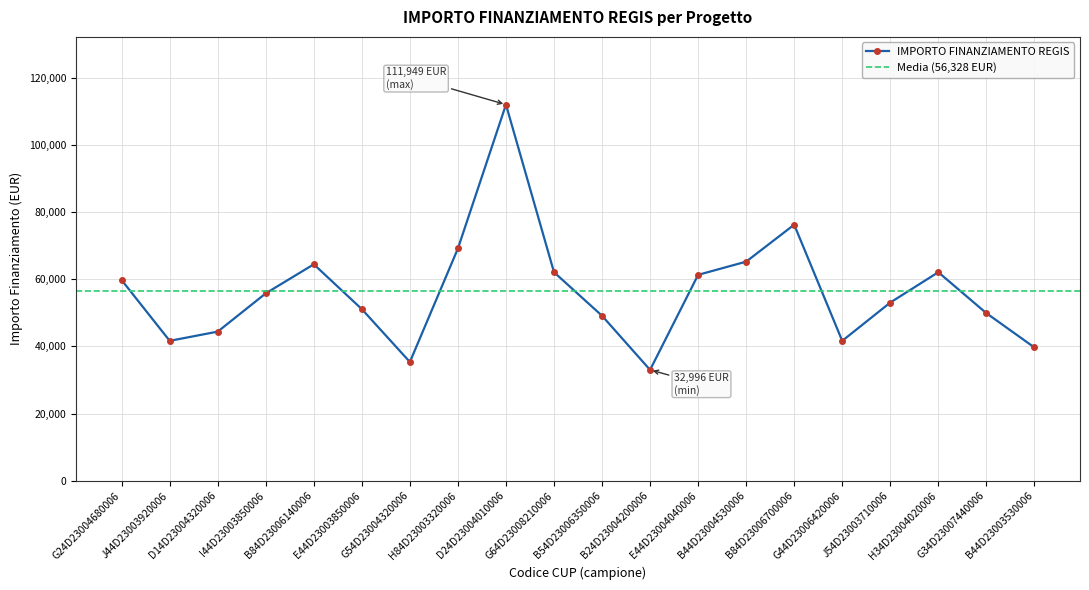

What is the value of the IMPORTO FINANZIAMENTO REGIS point at the 8th from the left?

69133.5